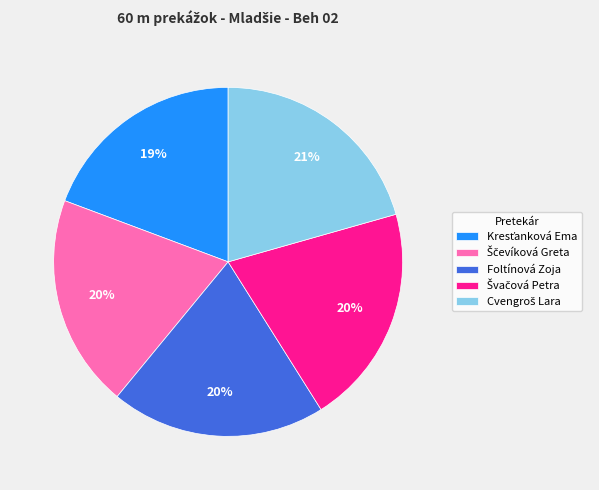

The Foltínová Zoja slice represents 20% of the pie. True or false?

True